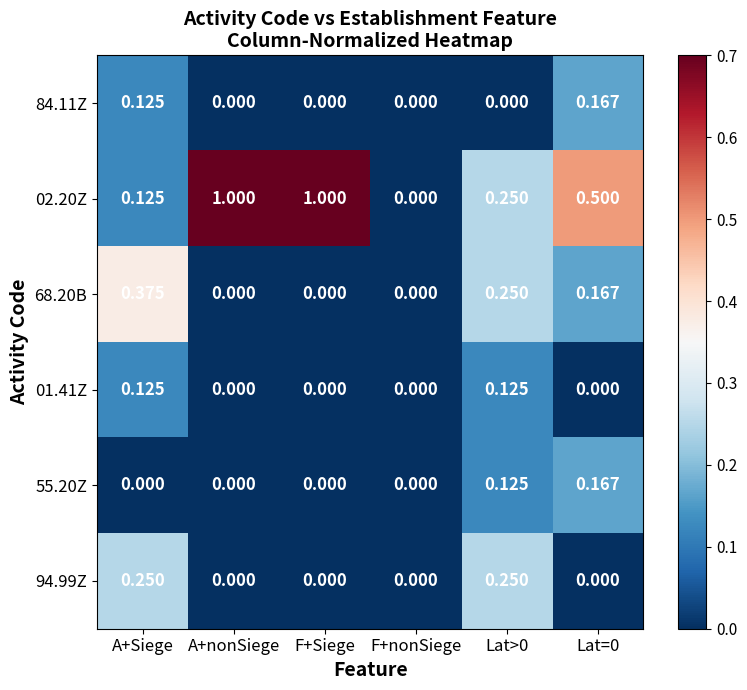

At which label does 02.20Z reach its minimum?

F+nonSiege